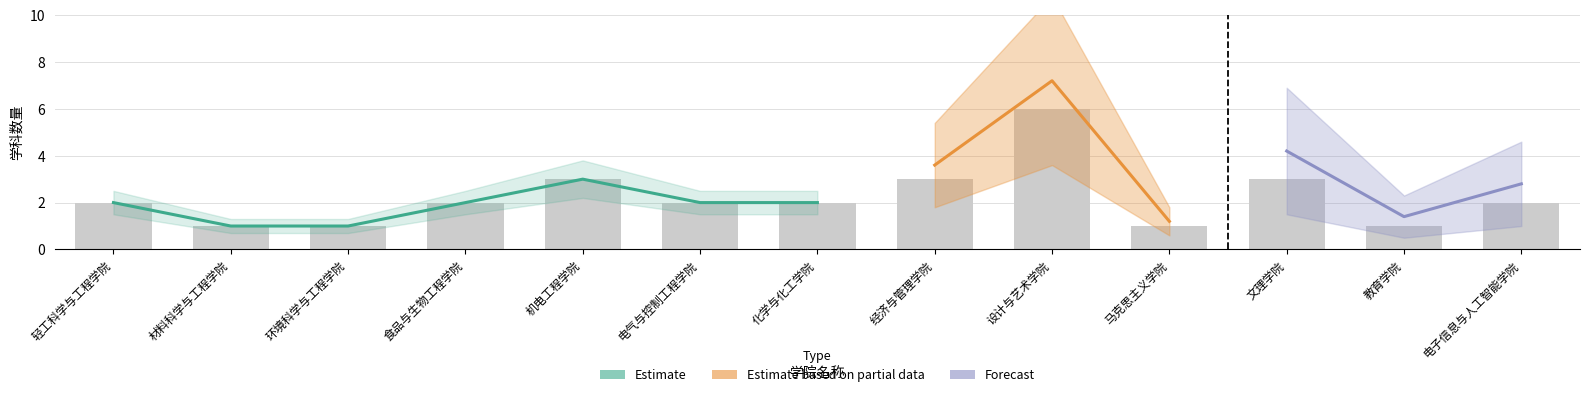

How many distinct data groups are displayed?

3